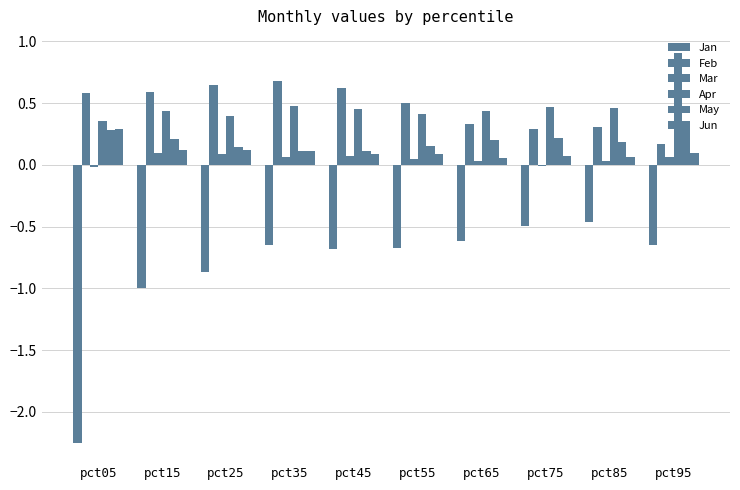

True or false: Jan has a value of -0.7 at pct55.

True